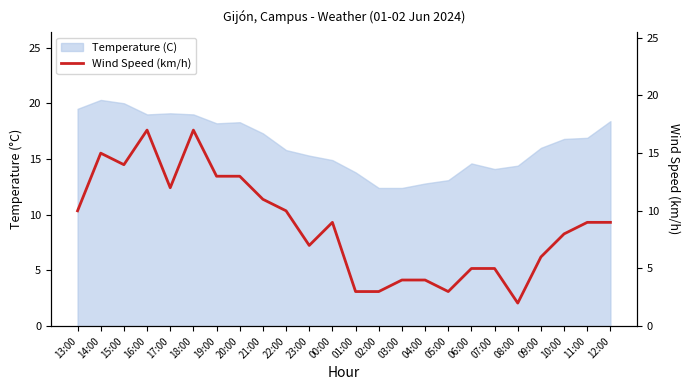

What is the minimum value for Temperature (C)?

12.4